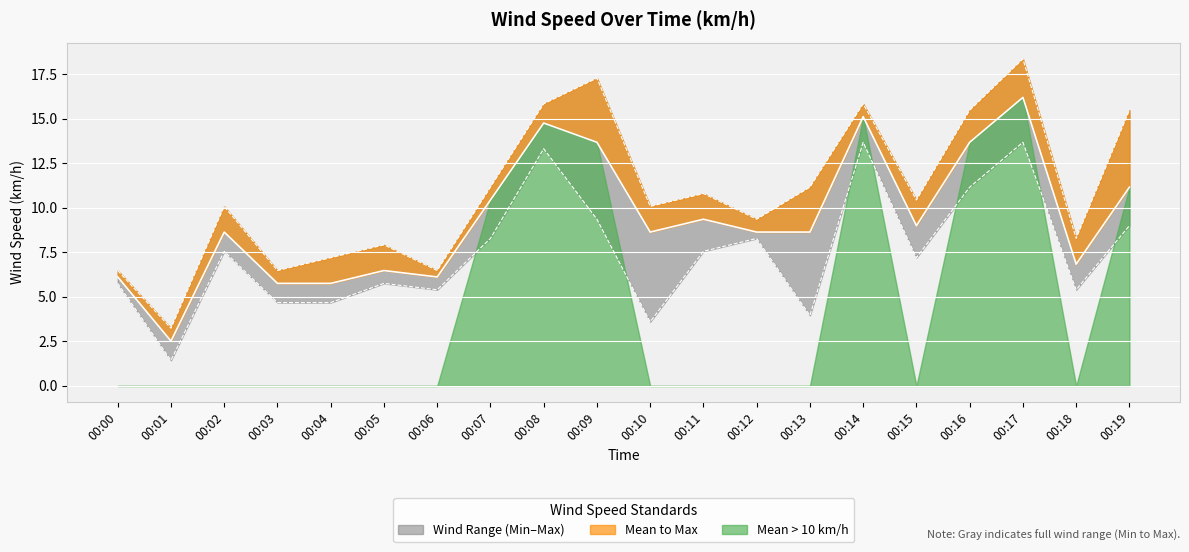

What is the value of the WindSpd_Mean (km/h) point at the 4th from the left?

5.8